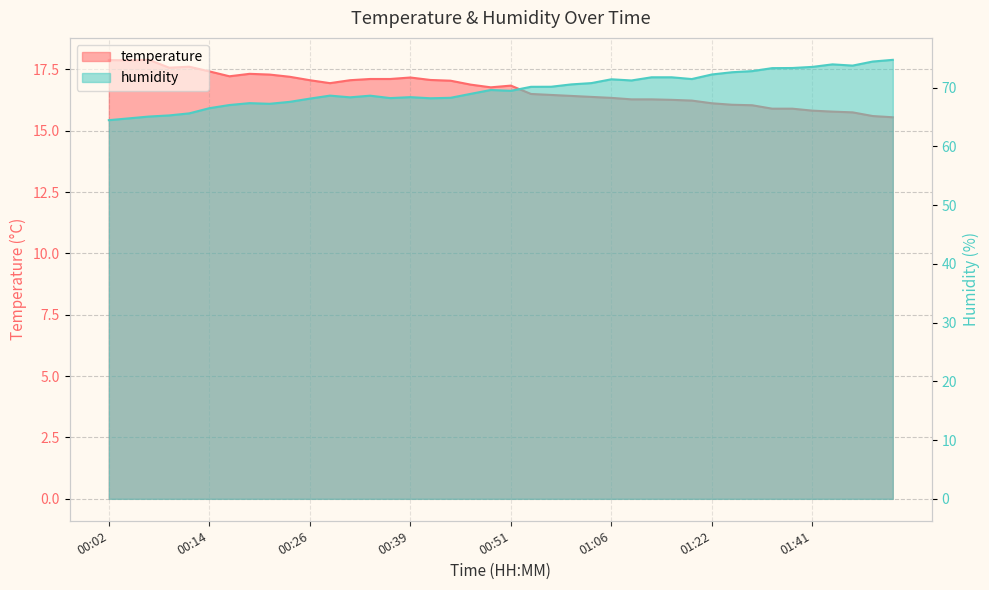

Between 01:30 and 00:39, which is larger?

00:39